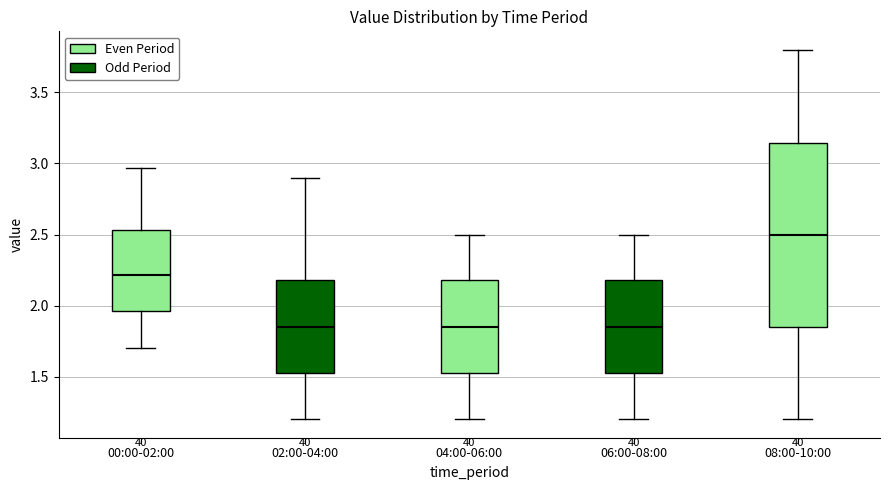

Which box's median line is the highest?

08:00-10:00